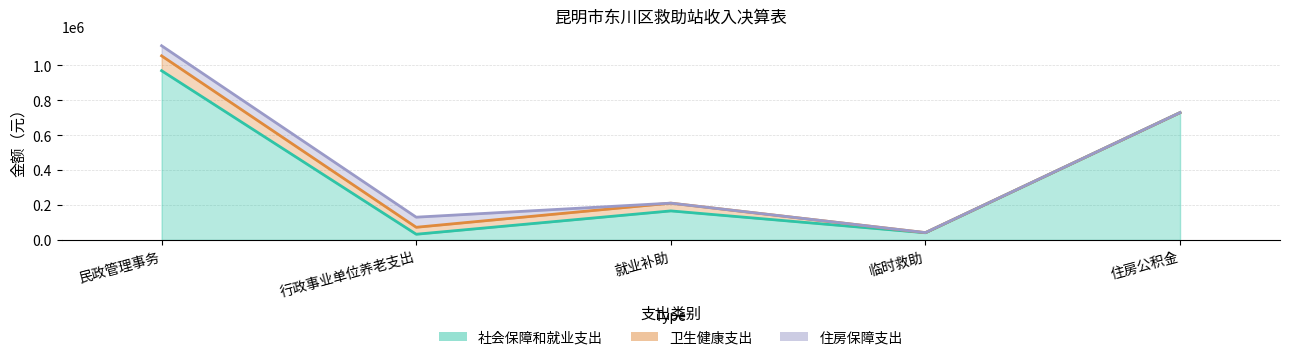

What is the label of the 5th bar from the right?

民政管理事务